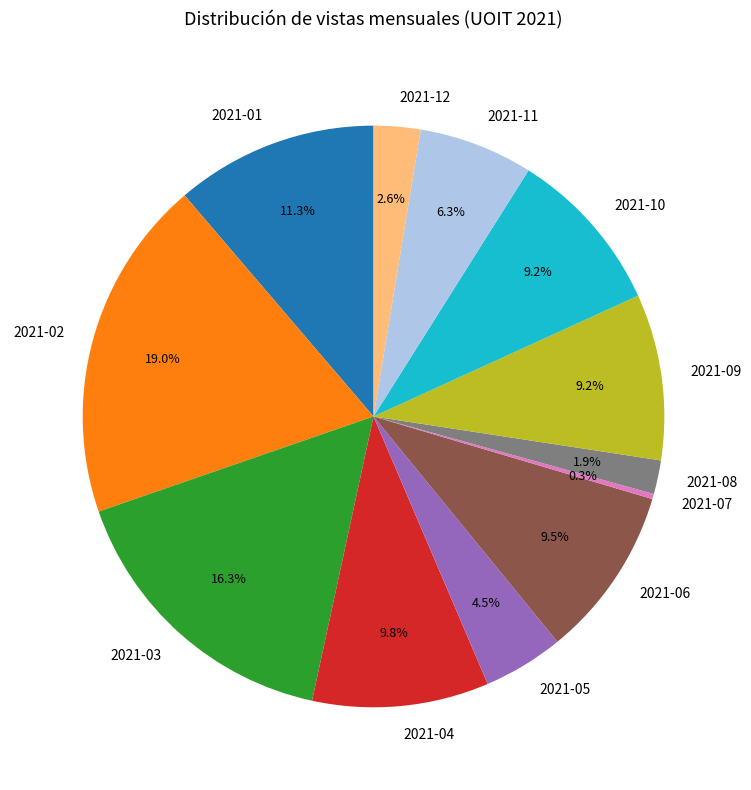

Approximately how many times larger is the value at 2021-04 compared to 2021-01?

0.9